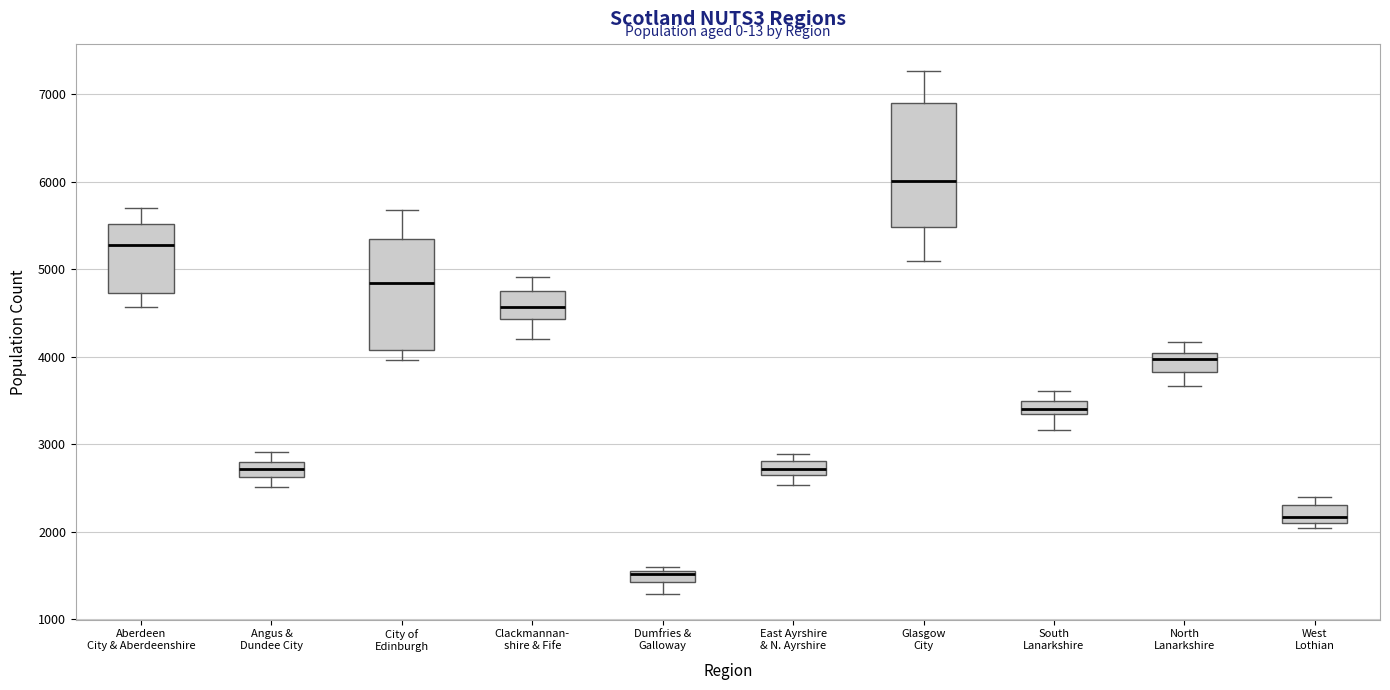

Where is the lower edge of the box for City of Edinburgh on the y-axis? The values are not printed on the chart, so give them approximately, as read against the axis.

4100